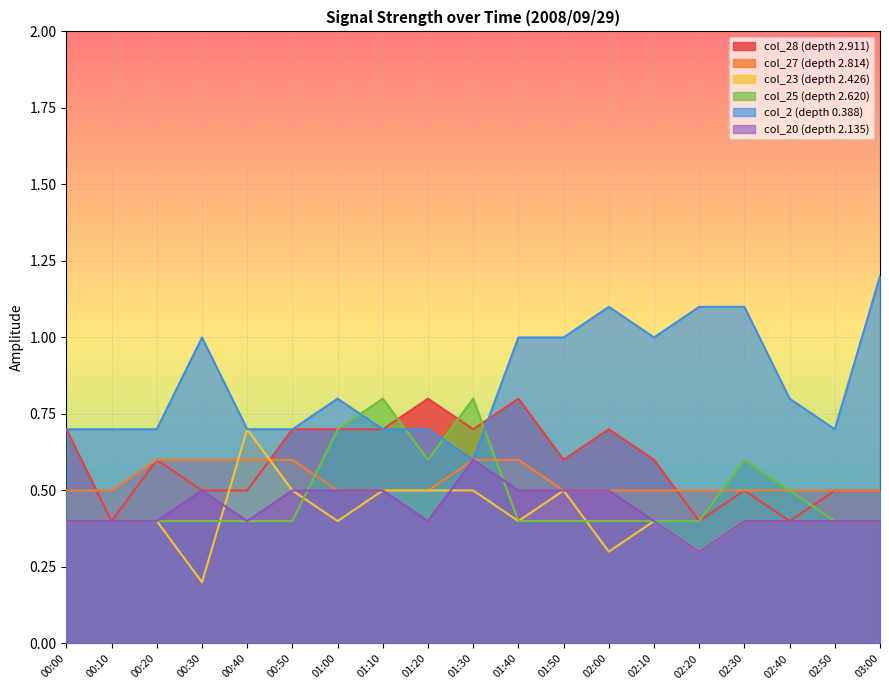

Reading left to right, list all the values displayed in this chart.

col_28: 00:00=0.7	00:10=0.4	00:20=0.6	00:30=0.5	00:40=0.5	00:50=0.7	01:00=0.7	01:10=0.7	01:20=0.8	01:30=0.7	01:40=0.8	01:50=0.6	02:00=0.7	02:10=0.6	02:20=0.4	02:30=0.5	02:40=0.4	02:50=0.5	03:00=0.5
col_27: 00:00=0.5	00:10=0.5	00:20=0.6	00:30=0.6	00:40=0.6	00:50=0.6	01:00=0.5	01:10=0.5	01:20=0.5	01:30=0.6	01:40=0.6	01:50=0.5	02:00=0.5	02:10=0.5	02:20=0.5	02:30=0.5	02:40=0.5	02:50=0.5	03:00=0.5
col_23: 00:00=0.4	00:10=0.4	00:20=0.4	00:30=0.2	00:40=0.7	00:50=0.5	01:00=0.4	01:10=0.5	01:20=0.5	01:30=0.5	01:40=0.4	01:50=0.5	02:00=0.3	02:10=0.4	02:20=0.3	02:30=0.4	02:40=0.4	02:50=0.4	03:00=0.4
col_25: 00:00=0.4	00:10=0.4	00:20=0.4	00:30=0.4	00:40=0.4	00:50=0.4	01:00=0.7	01:10=0.8	01:20=0.6	01:30=0.8	01:40=0.4	01:50=0.4	02:00=0.4	02:10=0.4	02:20=0.4	02:30=0.6	02:40=0.5	02:50=0.4	03:00=0.4
col_2: 00:00=0.7	00:10=0.7	00:20=0.7	00:30=1.0	00:40=0.7	00:50=0.7	01:00=0.8	01:10=0.7	01:20=0.7	01:30=0.6	01:40=1.0	01:50=1.0	02:00=1.1	02:10=1.0	02:20=1.1	02:30=1.1	02:40=0.8	02:50=0.7	03:00=1.2
col_20: 00:00=0.4	00:10=0.4	00:20=0.4	00:30=0.5	00:40=0.4	00:50=0.5	01:00=0.5	01:10=0.5	01:20=0.4	01:30=0.6	01:40=0.5	01:50=0.5	02:00=0.5	02:10=0.4	02:20=0.3	02:30=0.4	02:40=0.4	02:50=0.4	03:00=0.4